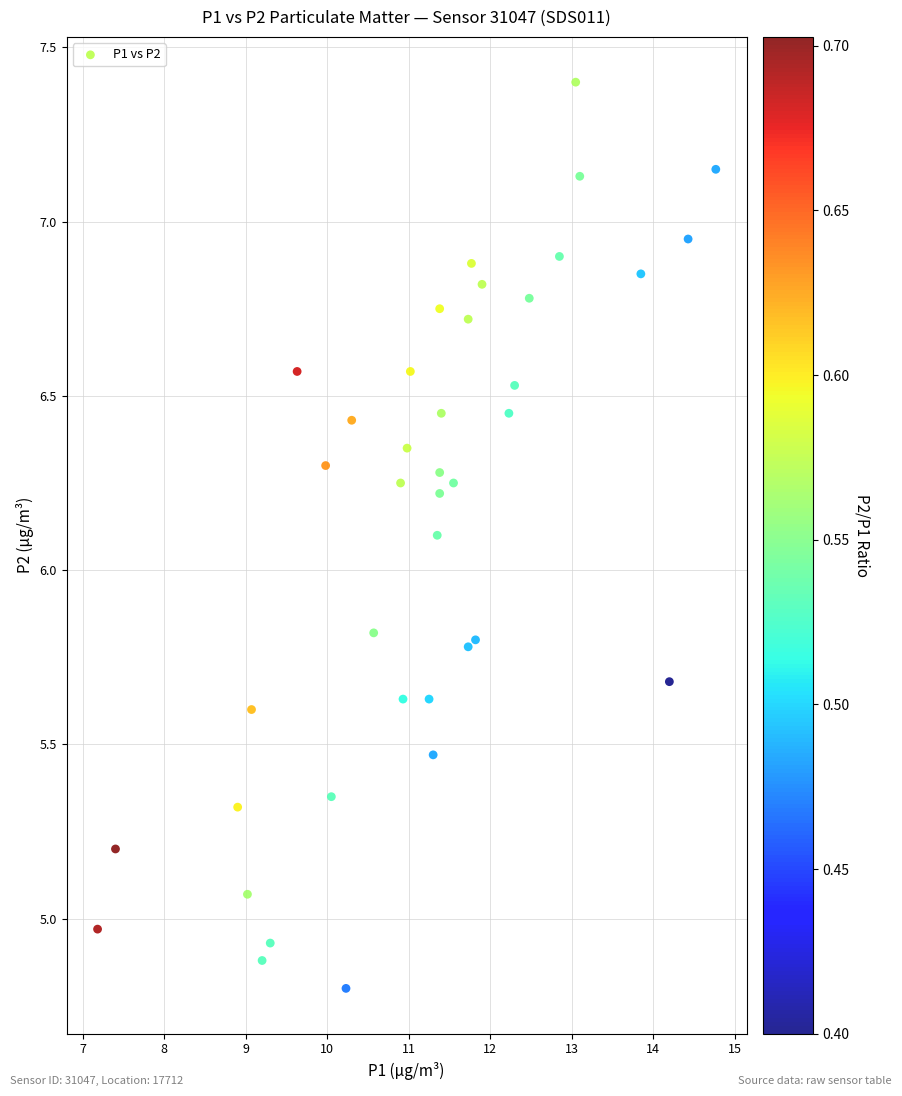

What is the range of Y values (max minus min)?

2.6